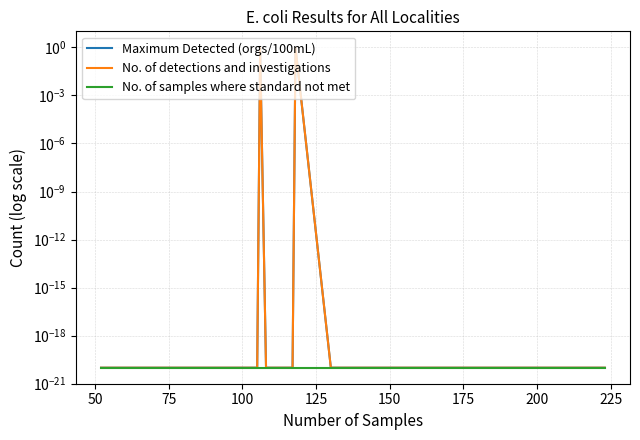

True or false: No. of samples where standard not met has more than 0 interior local peaks.

False